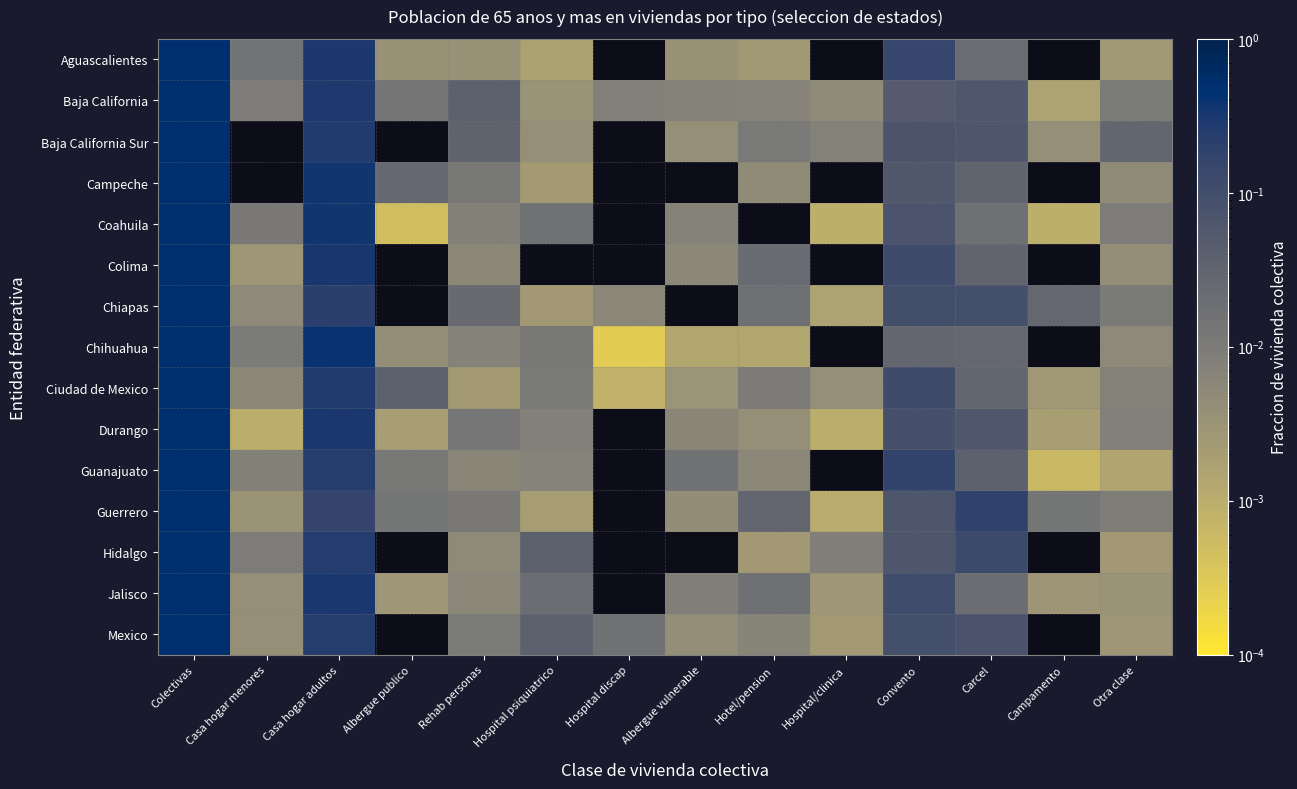

At Hotel/pension, list the series in order from largest to smallest.

Guerrero, Colima, Chiapas, Jalisco, Baja California Sur, Ciudad de Mexico, Baja California, Mexico, Guanajuato, Campeche, Durango, Aguascalientes, Hidalgo, Chihuahua, Coahuila